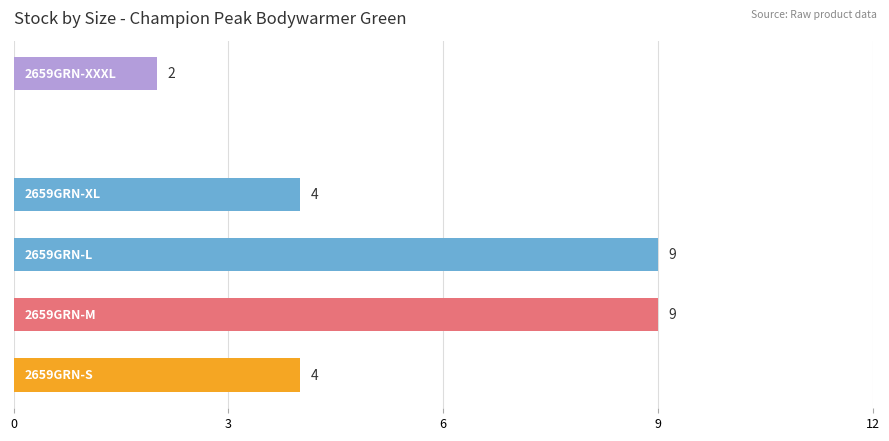

What is the greatest value displayed?

9